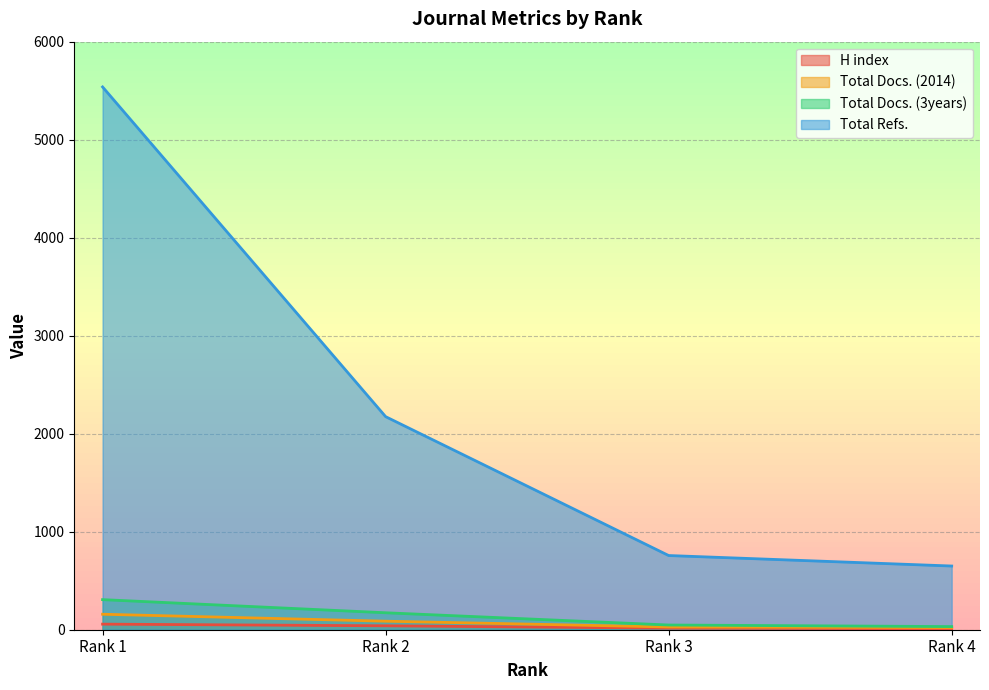

What is the minimum value shown in the chart?

10